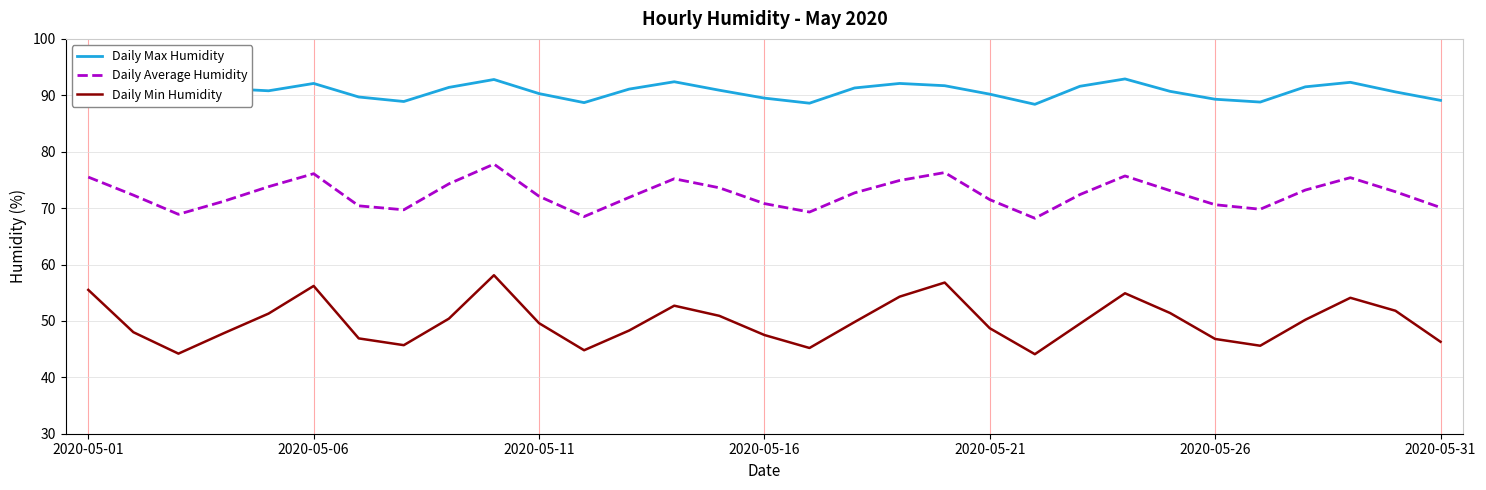

Which series has the largest total across all categories?

Daily Max Humidity